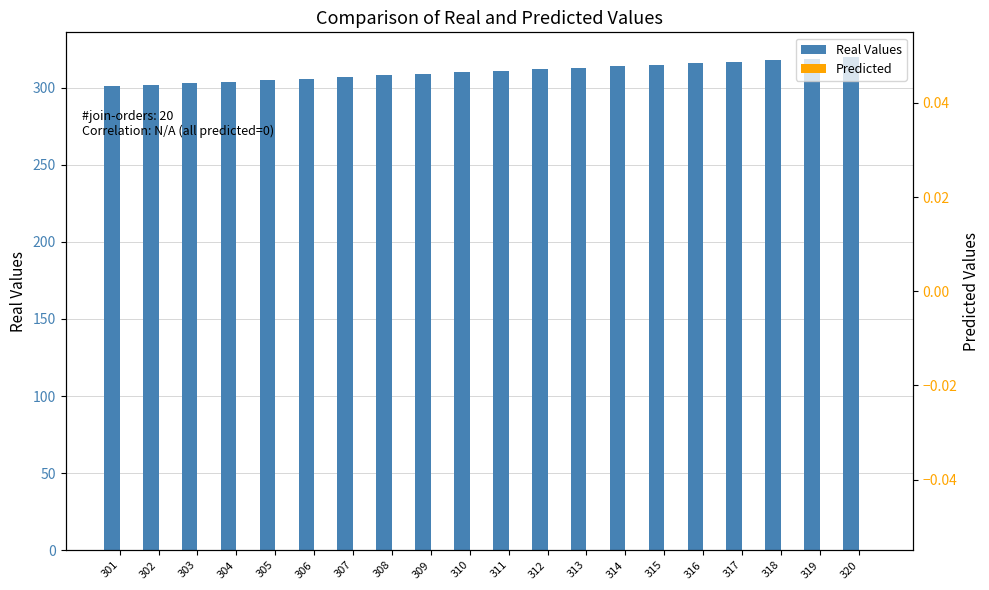

What is the greatest value displayed?

320